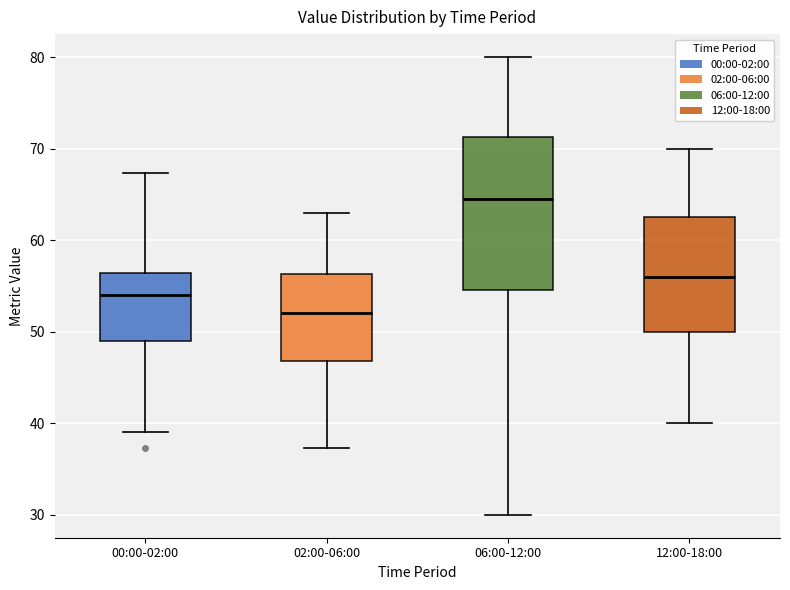

Which box's median line is the lowest?

02:00-06:00